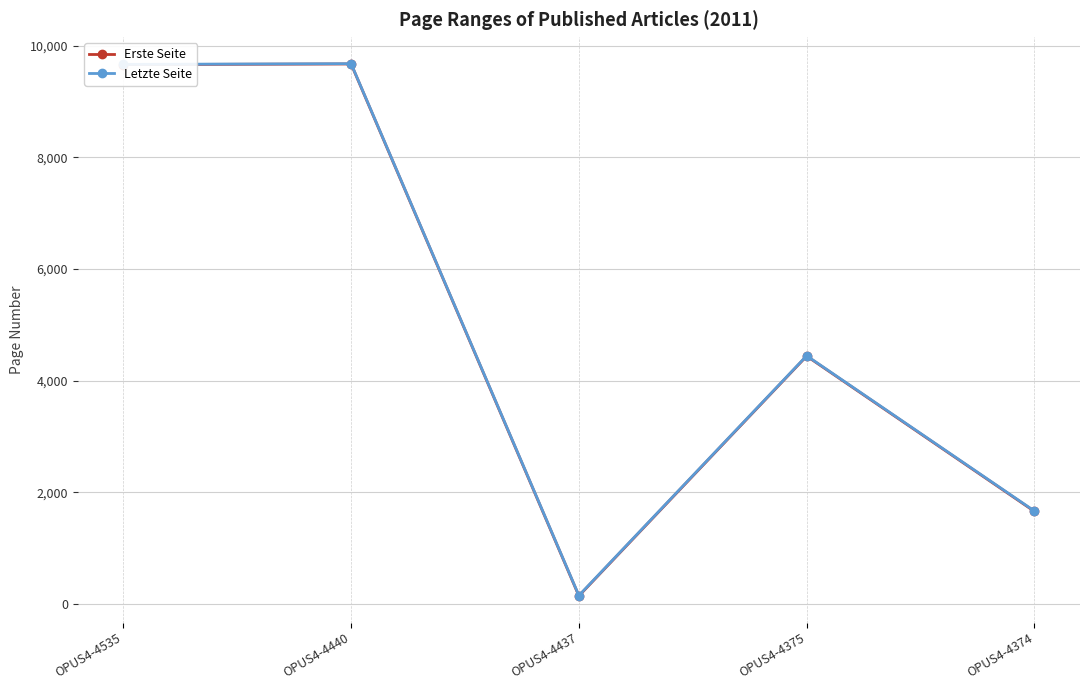

Is it true that Letzte Seite equals 15889 at OPUS4-4440?

False